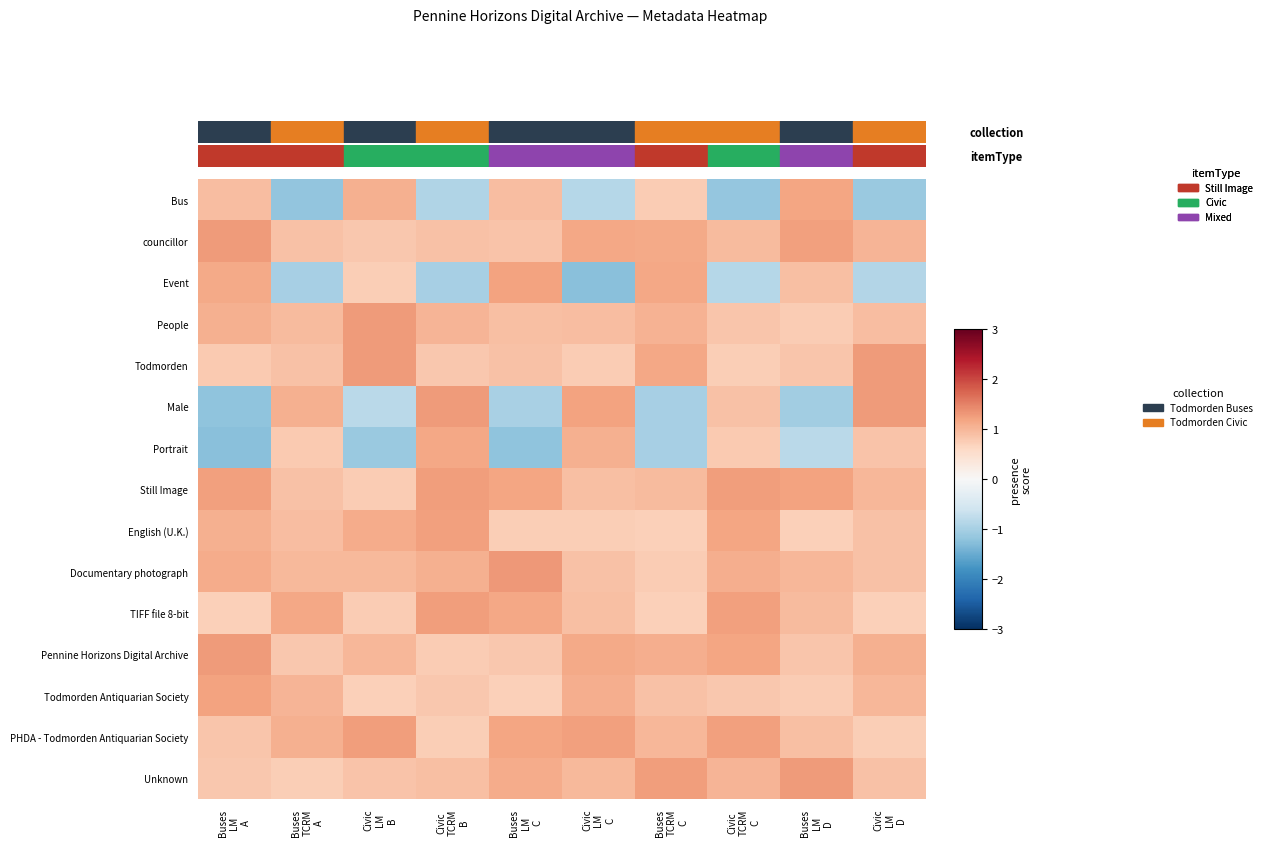

What is the difference between the highest and lowest values at Civic
TCRM
C?

2.4